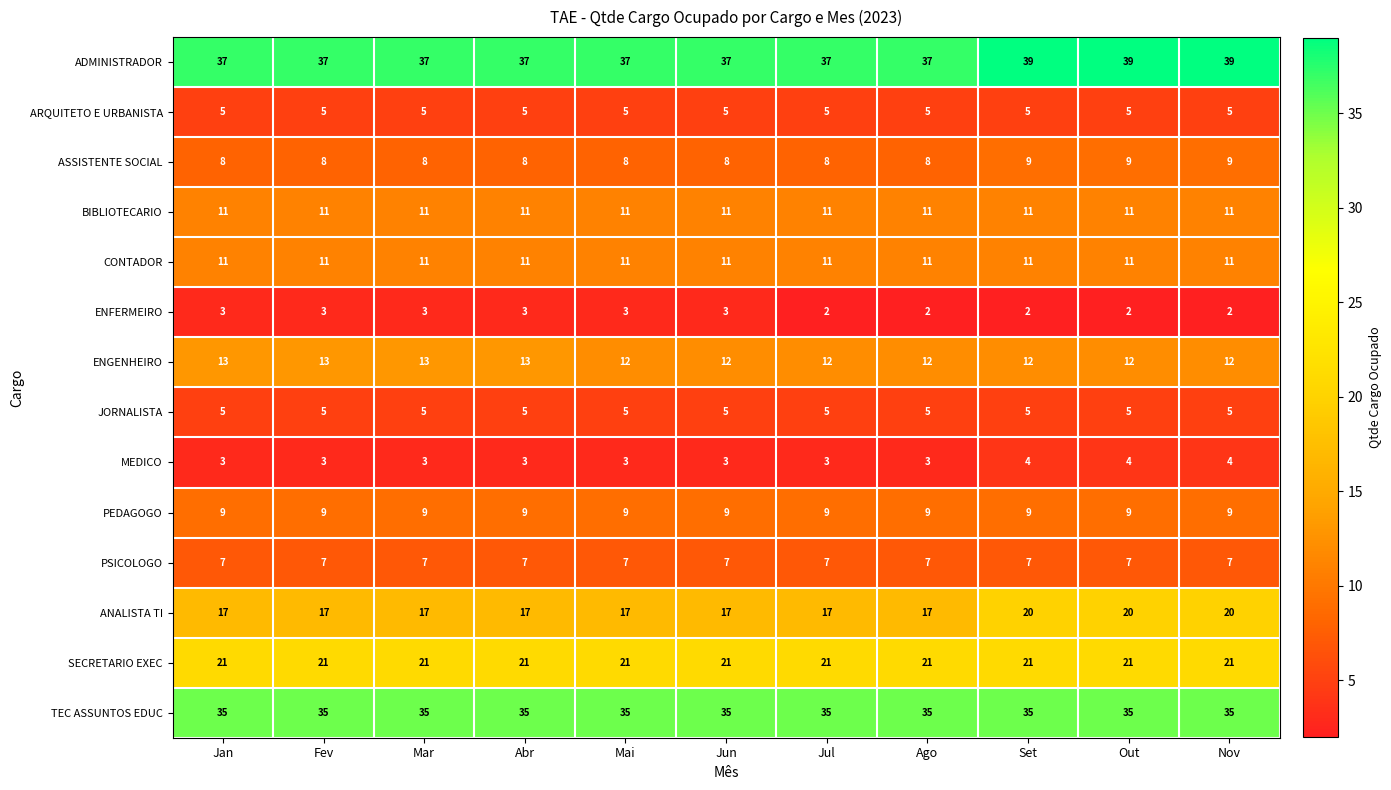

What is the total value across all series at Mai?

184